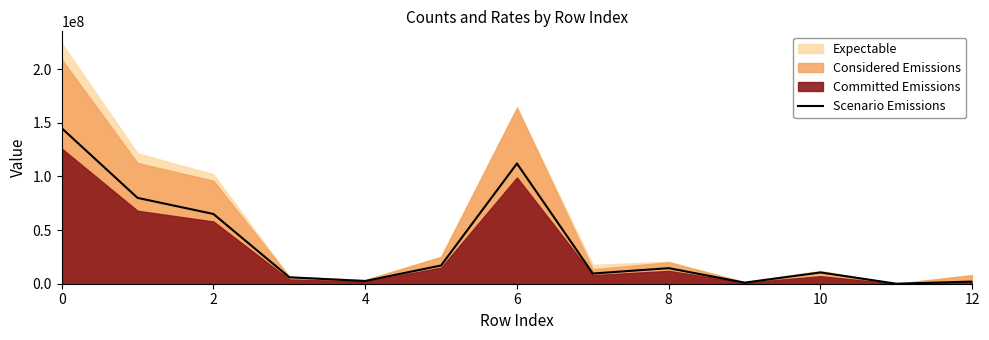

What is the highest value of the Scenario Emissions series?

145000000